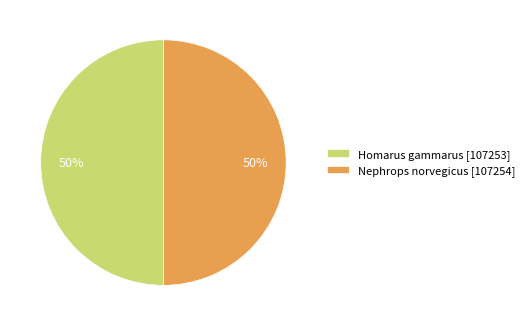

True or false: Nephrops norvegicus accounts for 50% of the total.

True